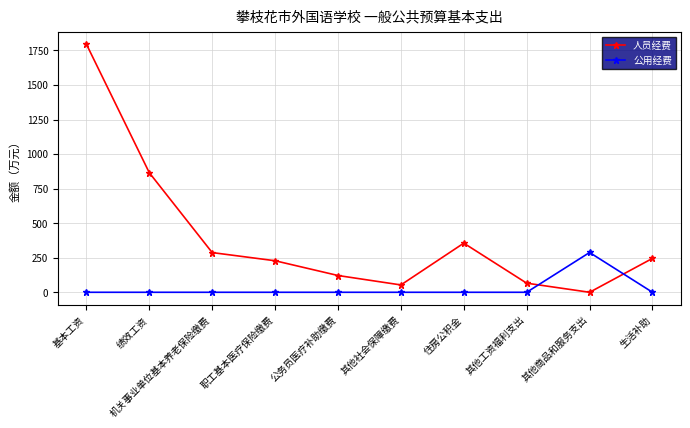

Which series changed the most between 绩效工资 and 生活补助?

人员经费